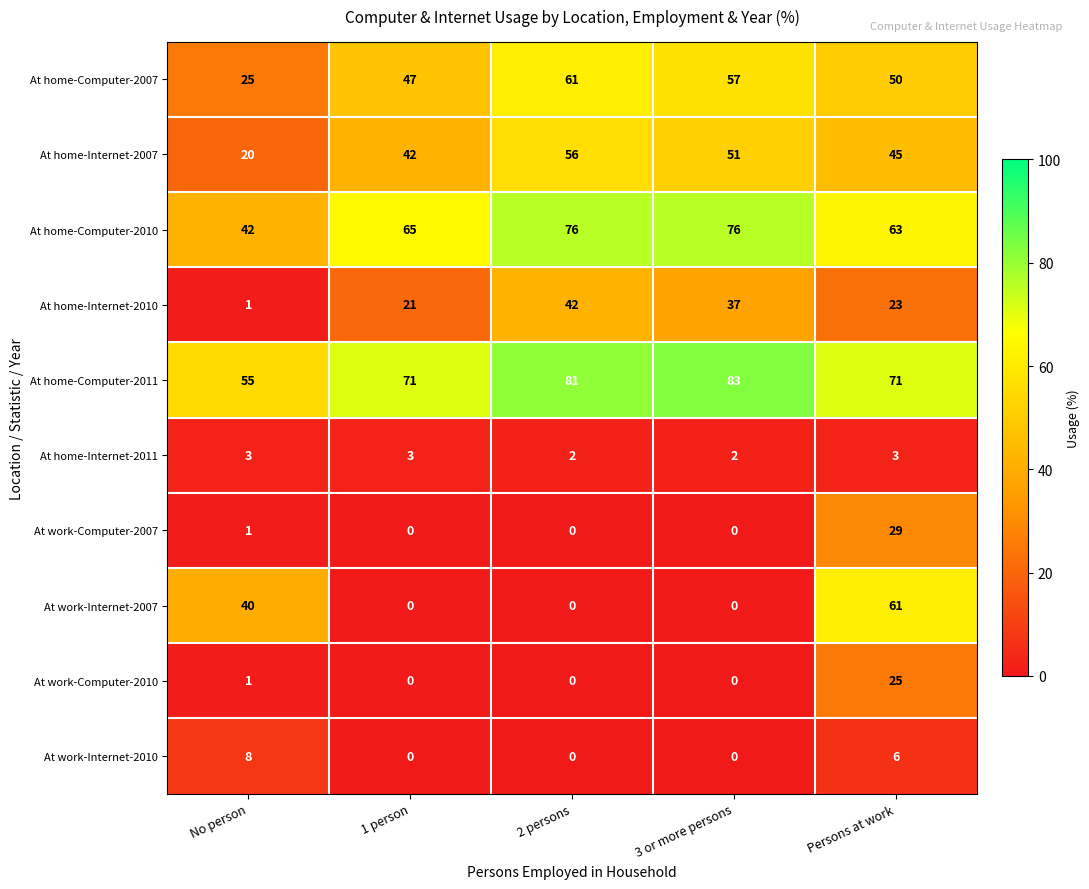

The At home-Internet-2010 series shows 26 at 2 persons. True or false?

False